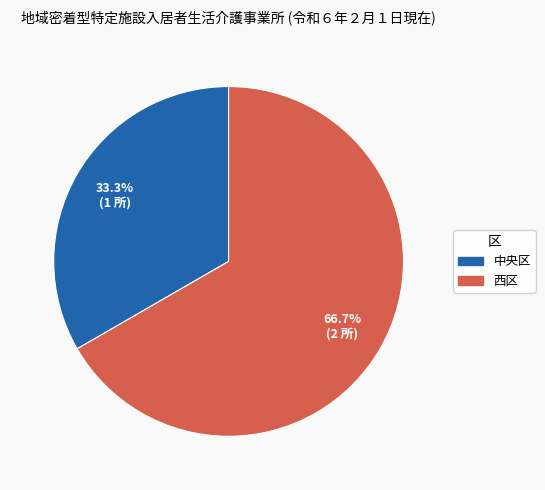

Rank the categories by value from highest to lowest.

西区, 中央区